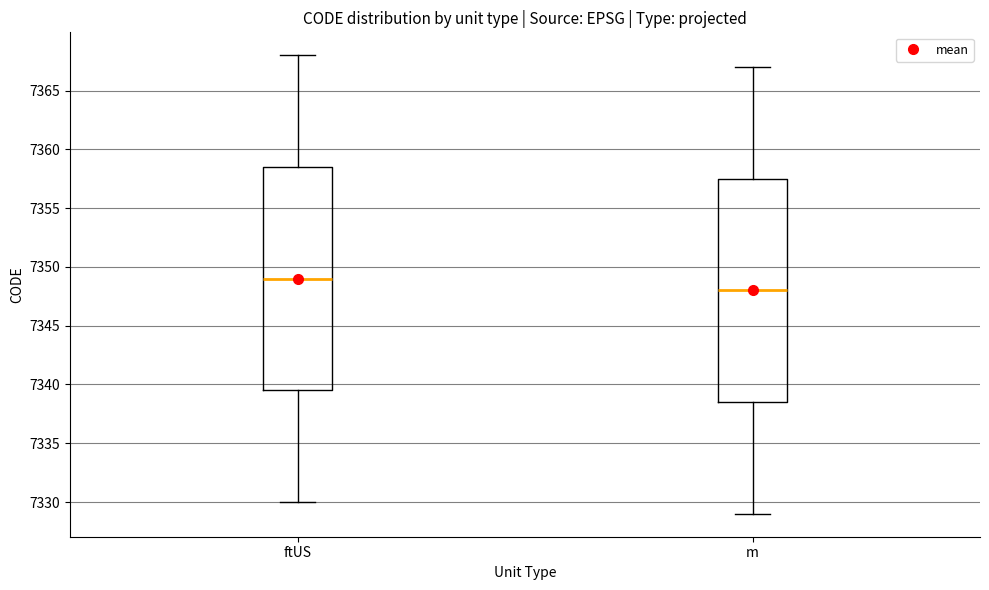

Reading left to right, read every box against the y-axis: the position of its median line, the range the box covers, and the ends of its whiskers. The values are not printed on the chart, so give them approximately, as read against the axis.

ftUS: median 7349.0, box 7339.5 to 7358.5, whiskers 7330.0 to 7368.0
m: median 7348.0, box 7338.5 to 7357.5, whiskers 7329.0 to 7367.0